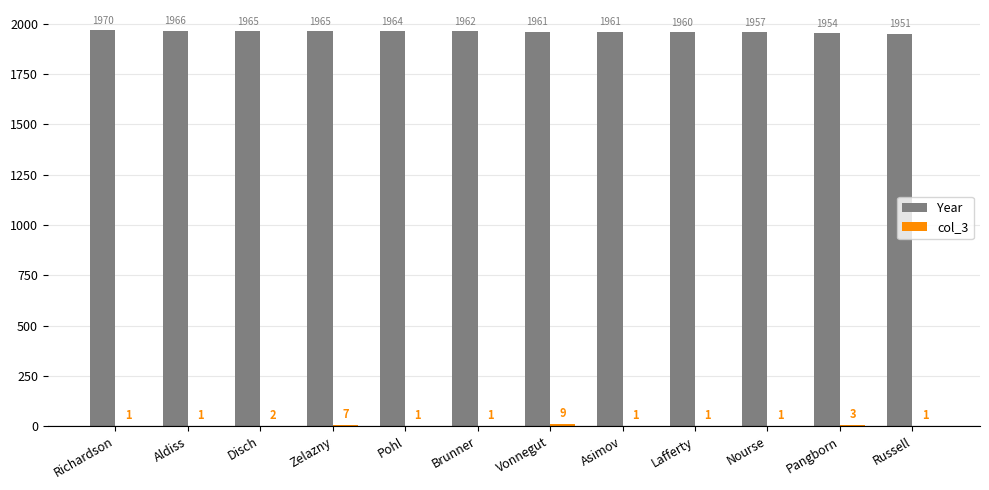

Where does the Year series first go above 1962?

Richardson